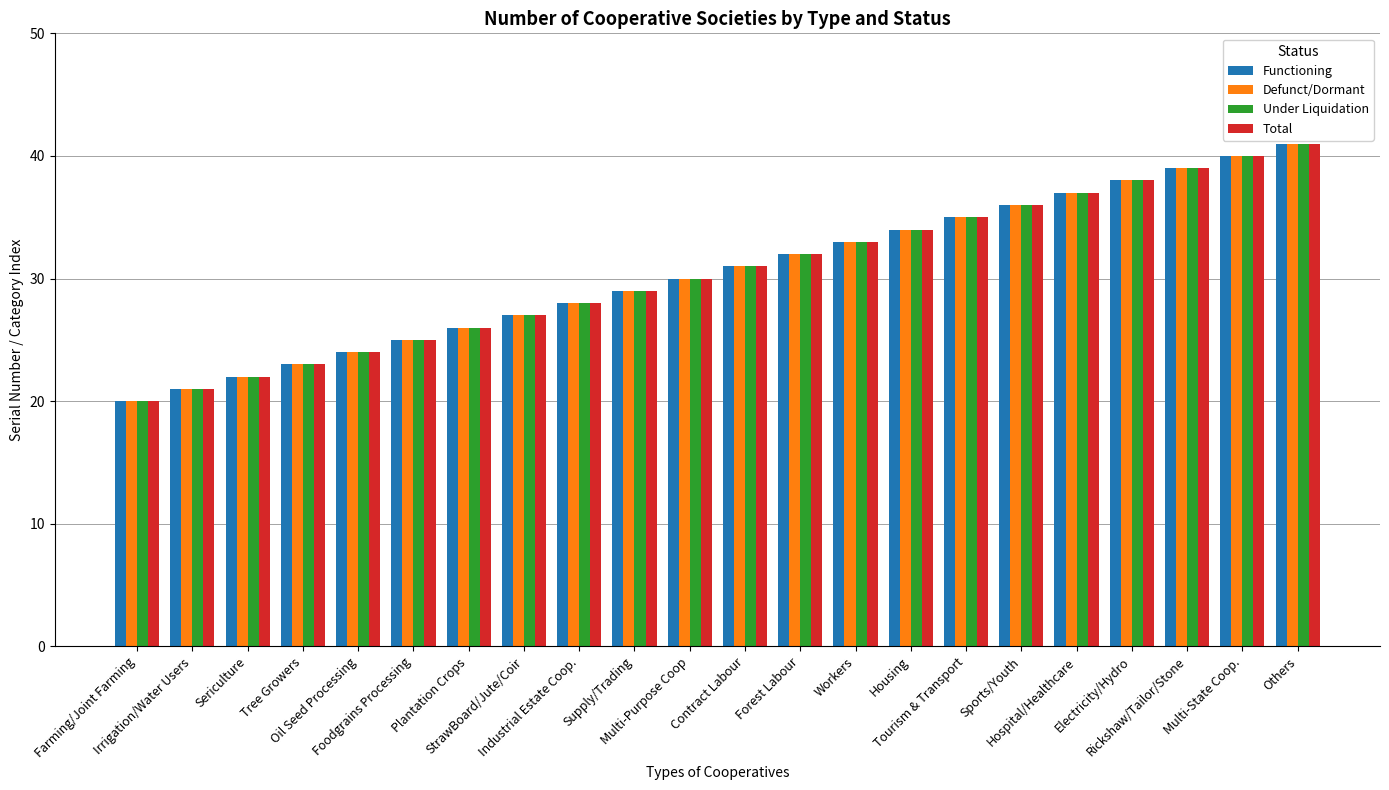

Which category has the highest value in the Functioning series?

Others